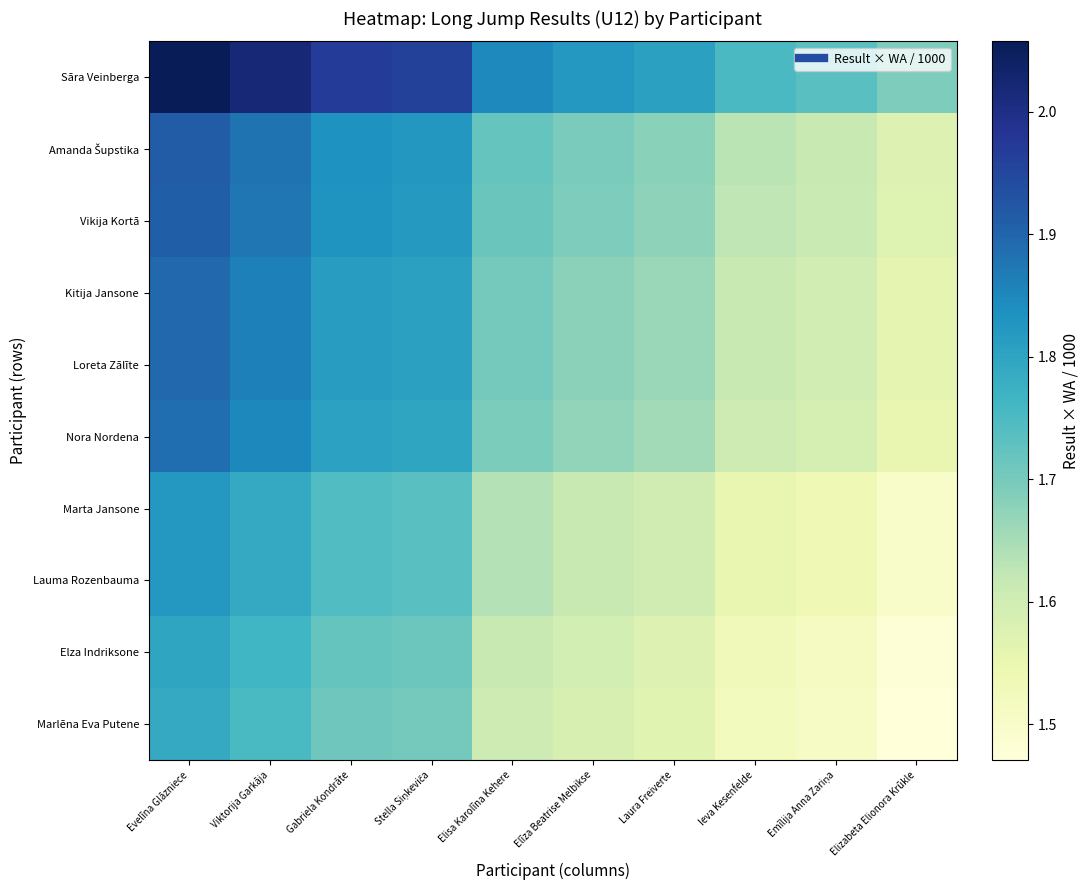

Which series has the widest spread of values?

Sāra Veinberga